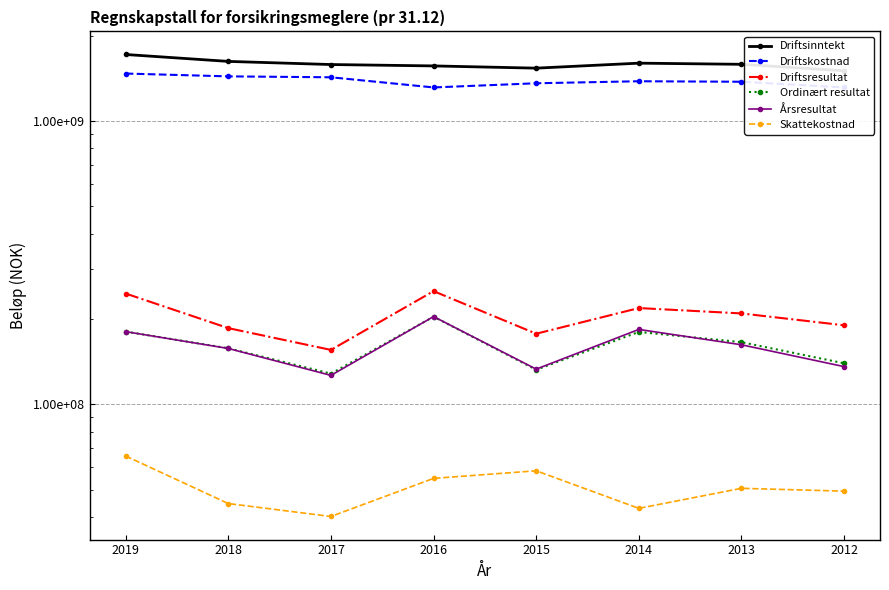

True or false: Skattekostnad and Driftsresultat intersect in this chart.

False